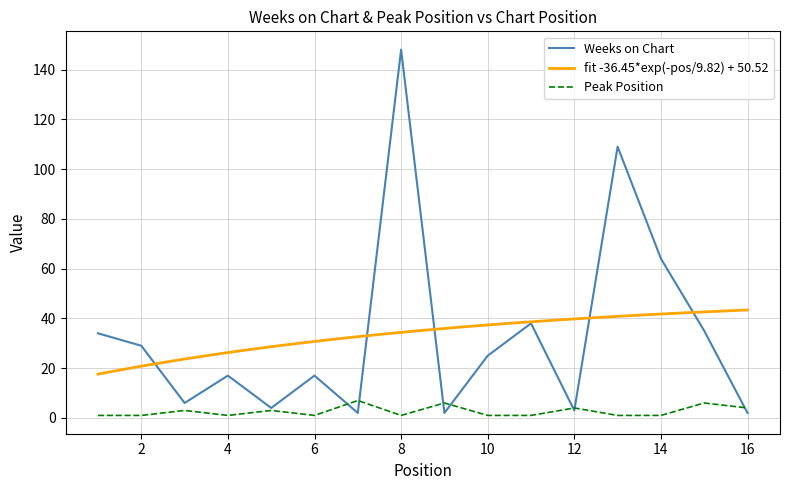

Which series ends up on top after the final intersection of Weeks on Chart and Peak Position?

Peak Position